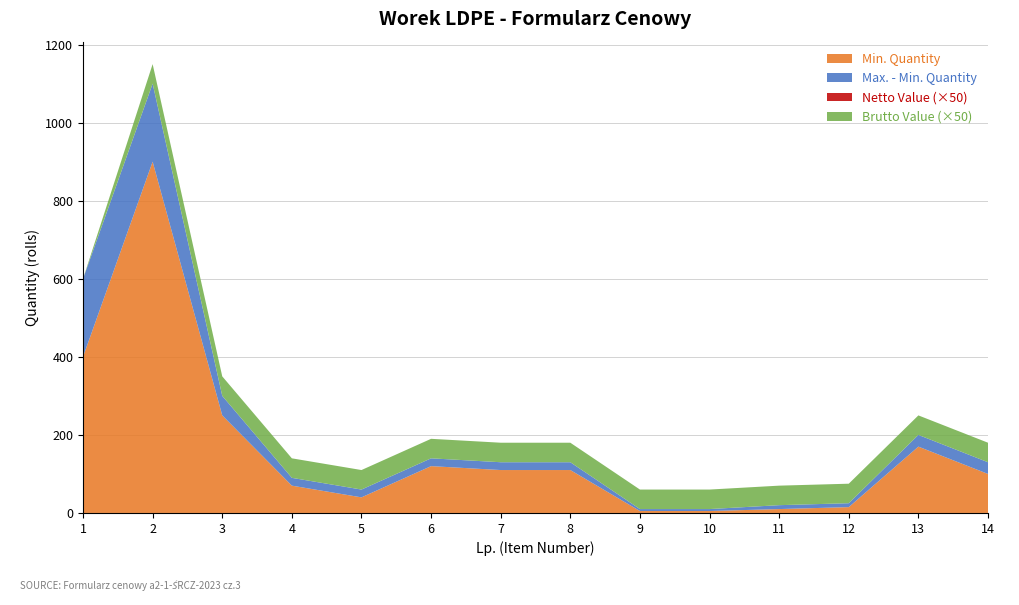

What is the highest value of the Min. Quantity series?

900